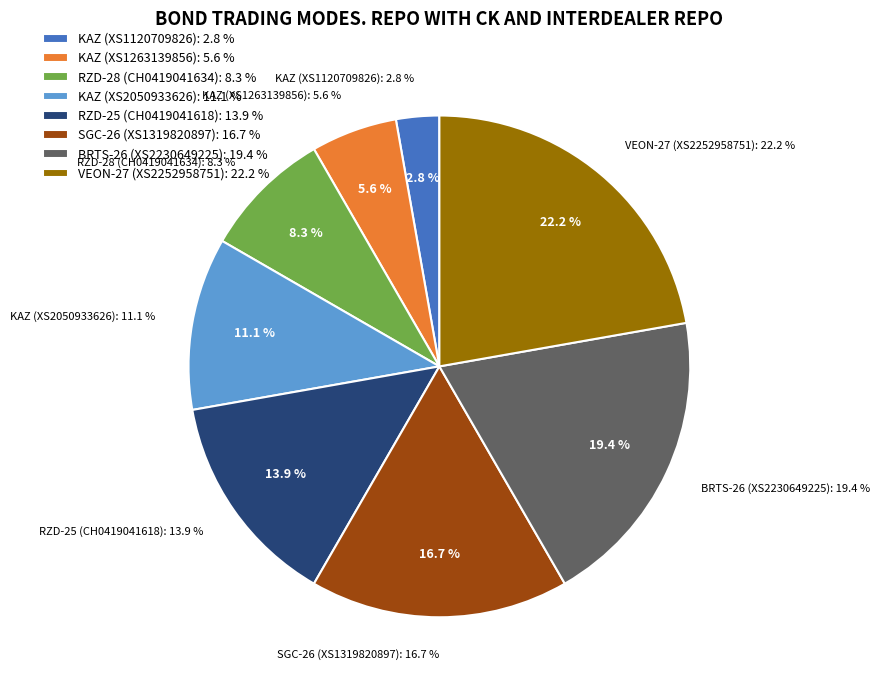

Which category has the smallest portion of the pie?

KAZ (XS1120709826)